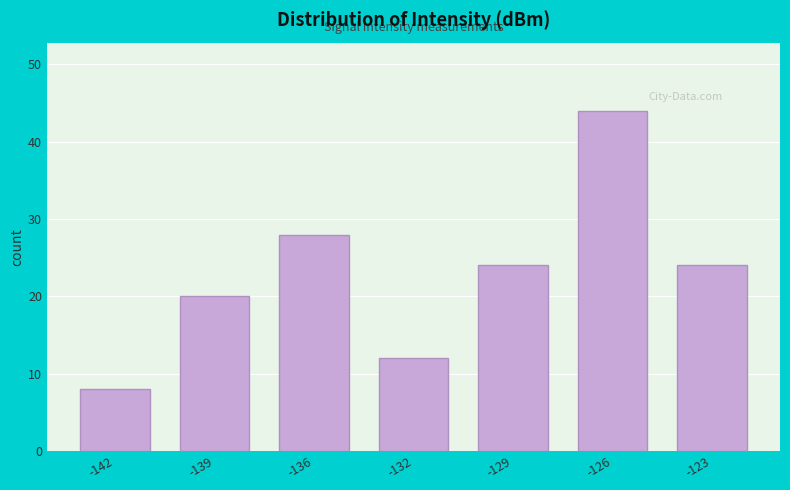

Reading left to right, list all the values displayed in this chart.

8	20	28	12	24	44	24